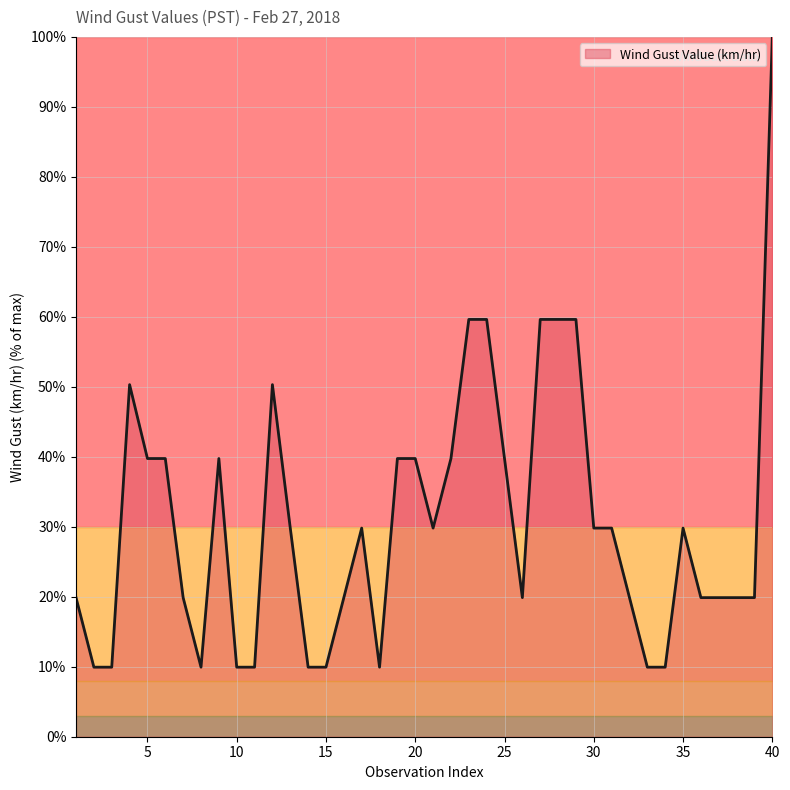

Does the chart display data point markers on the line(s)?

No